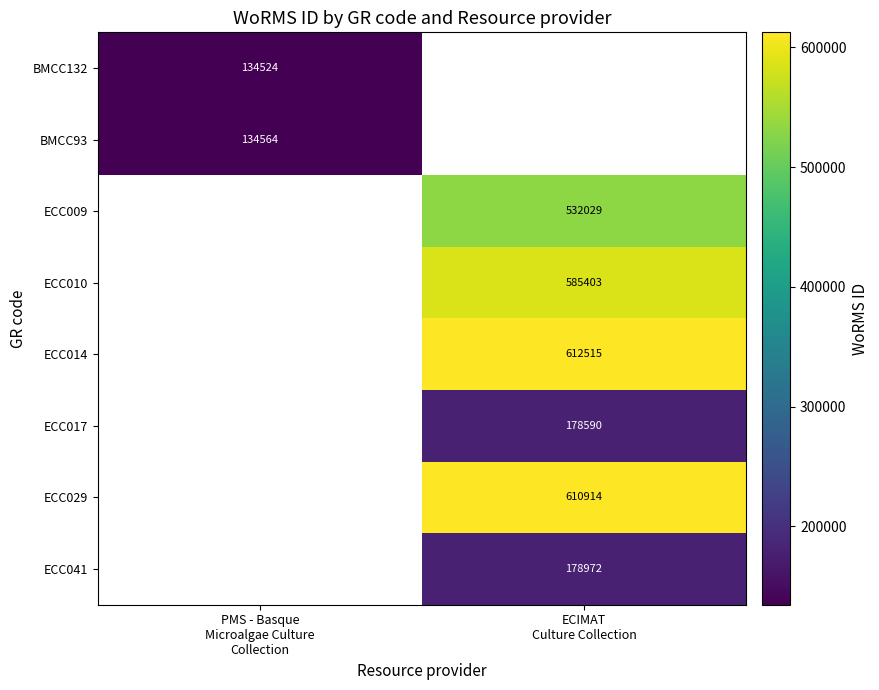

The value of ECC014 at ECIMAT Culture Collection is 612515.0. True or false?

True